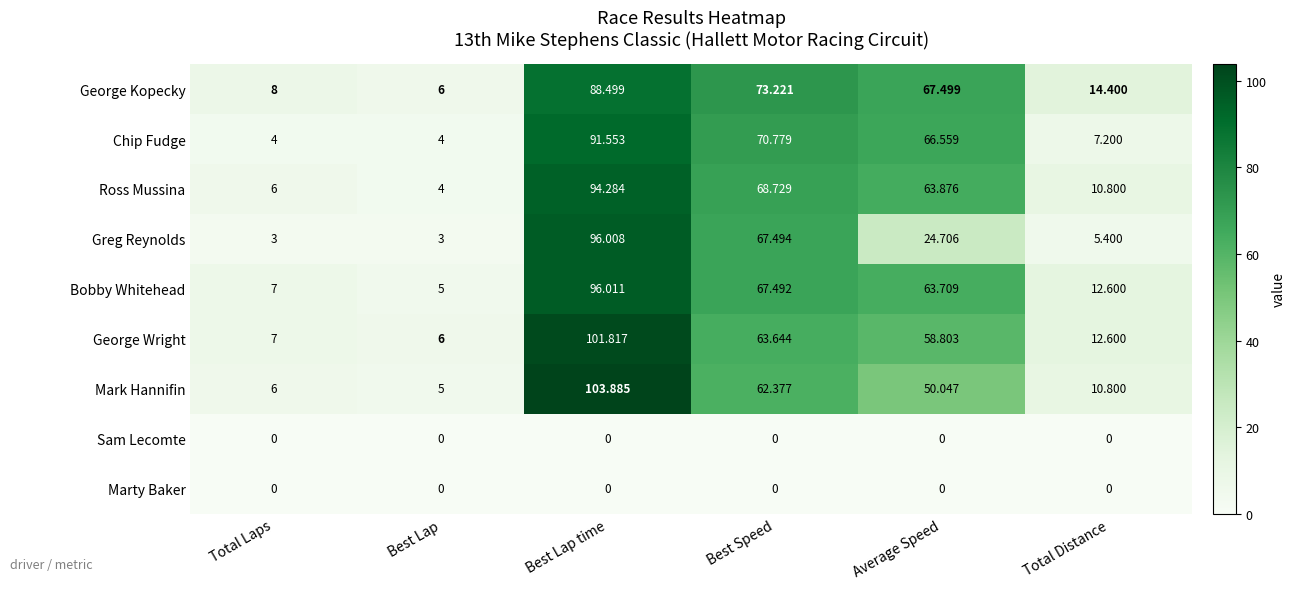

Which series has the largest total across all categories?

George Kopecky